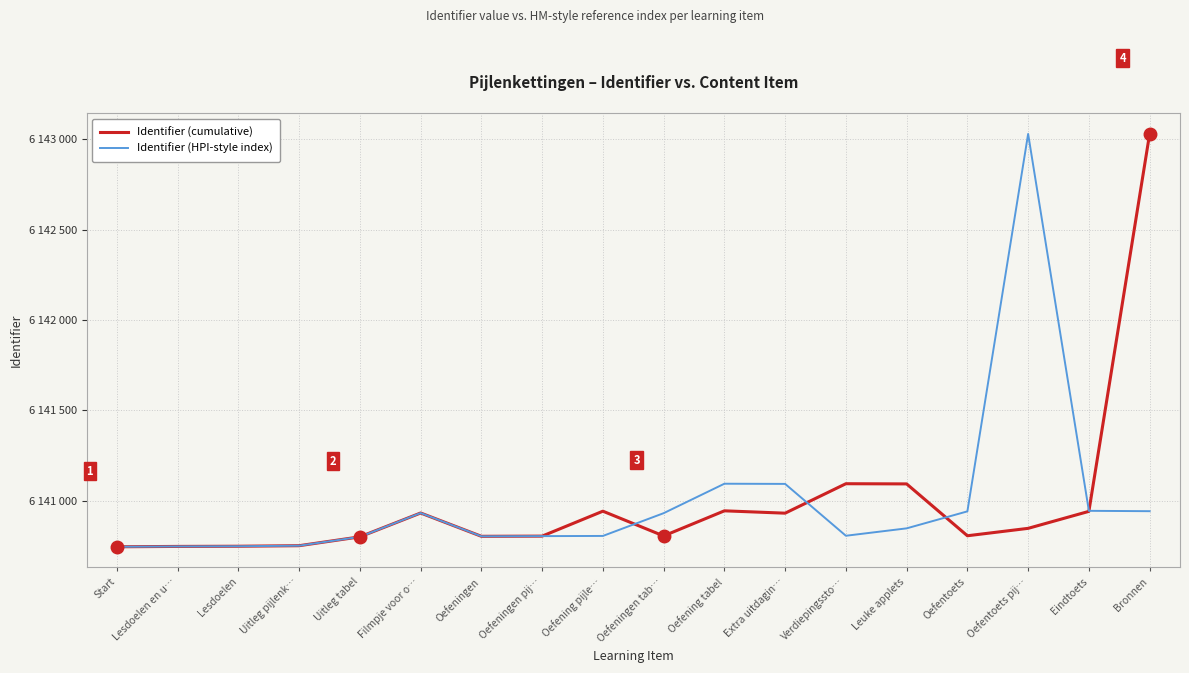

At which category does the chart reach its minimum across all series?

Start